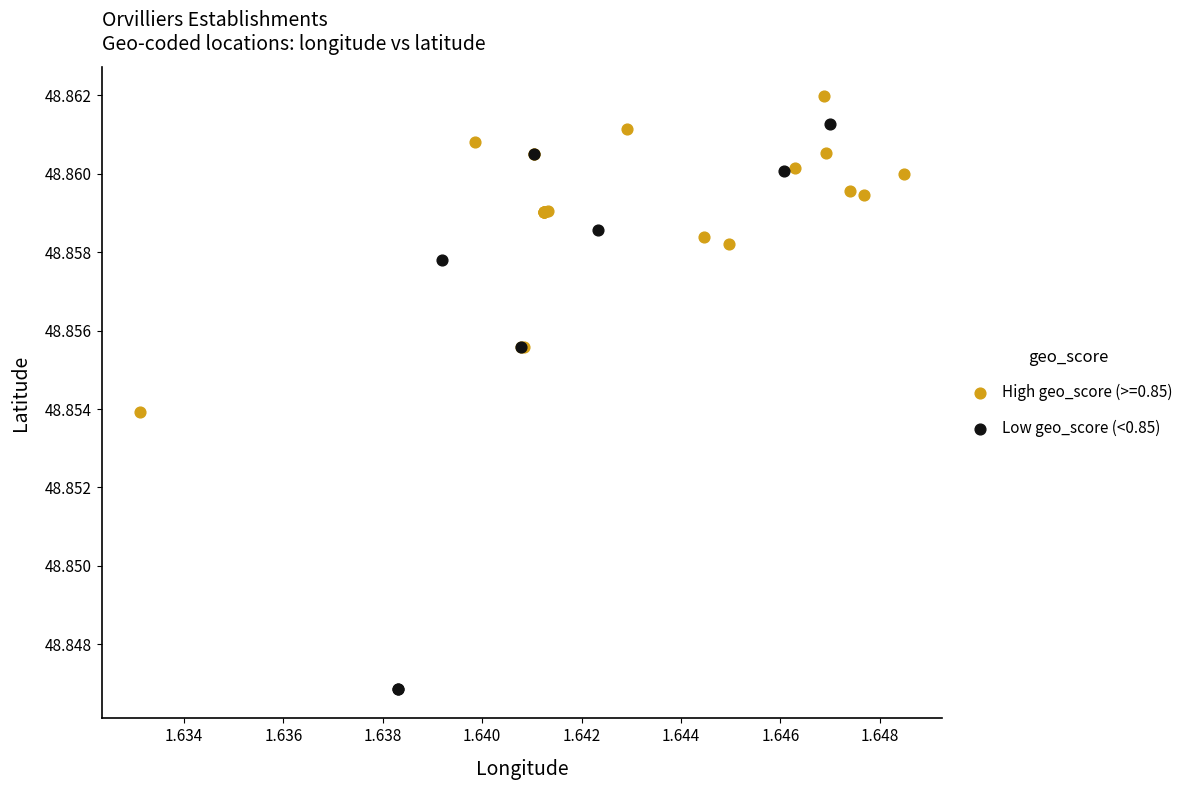

Which series reaches the maximum Y coordinate?

High geo_score (>=0.85)